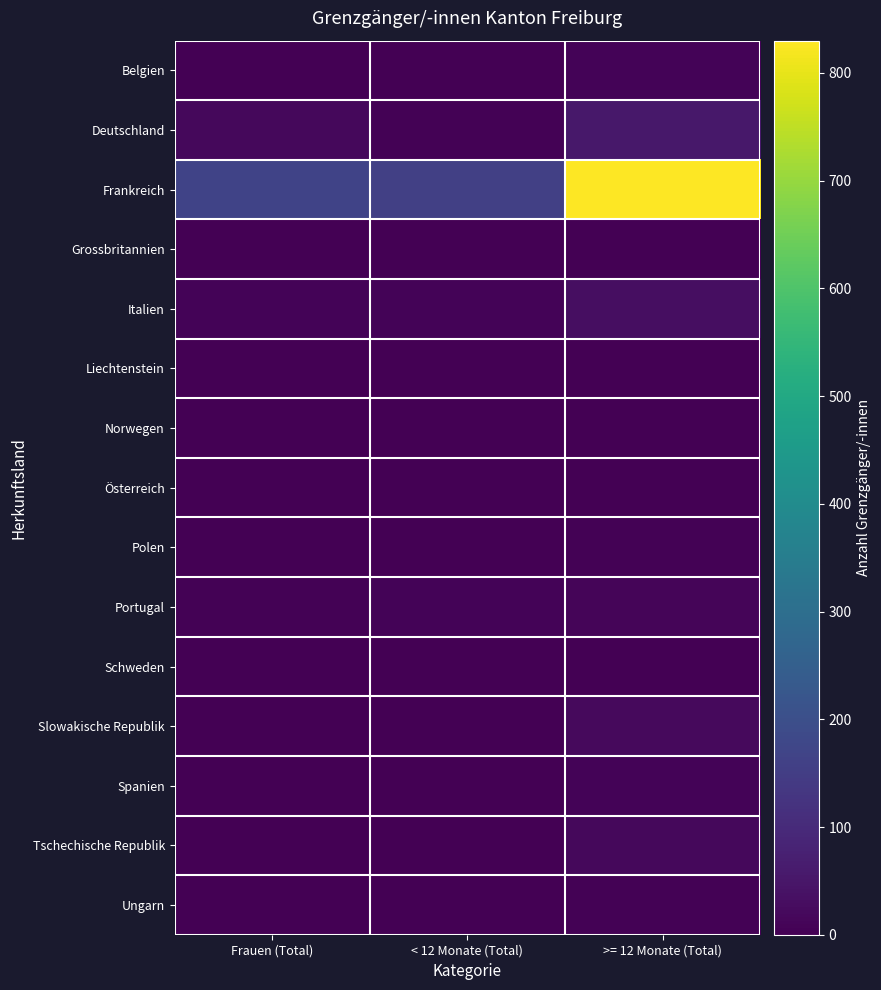

At how many categories does at least one series exceed 764?

1